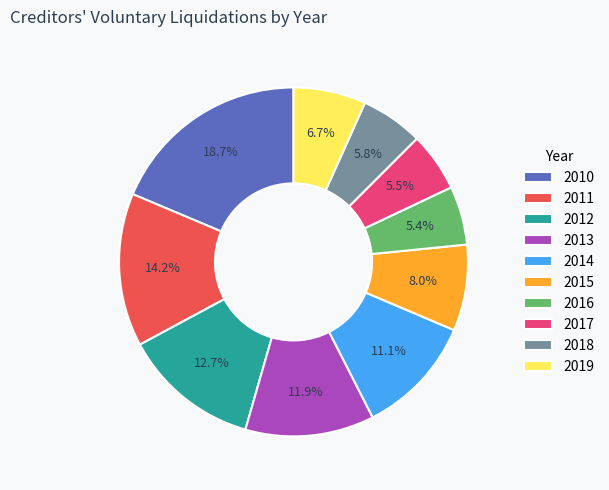

Do 2011 and 2014 together represent more than half of the pie?

No